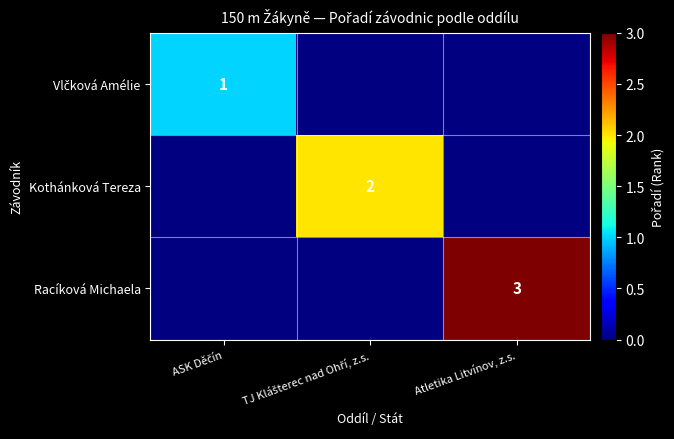

Is it true that Racíková Michaela equals 1 at Atletika Litvínov, z.s.?

False